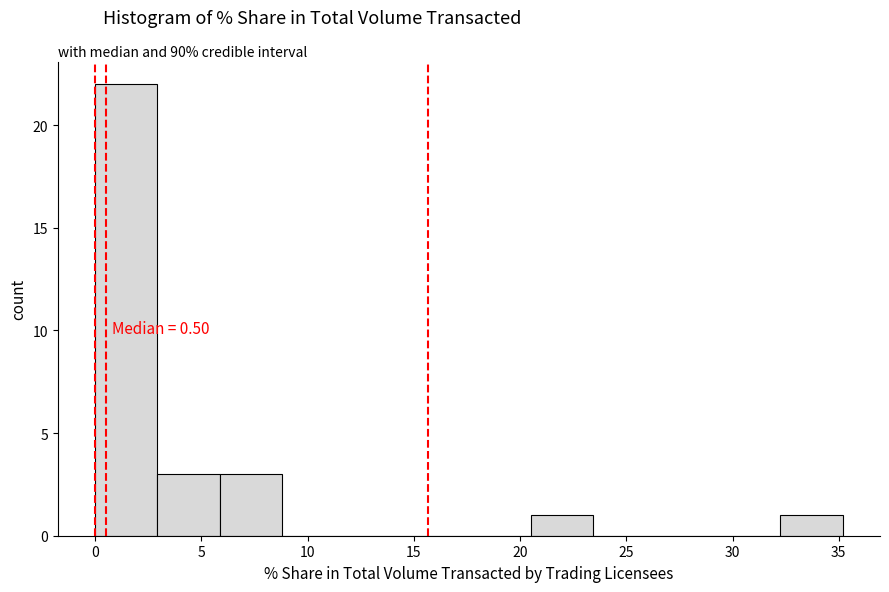

Over which range of the x-axis is the bar tallest?

0.0 to 3.0